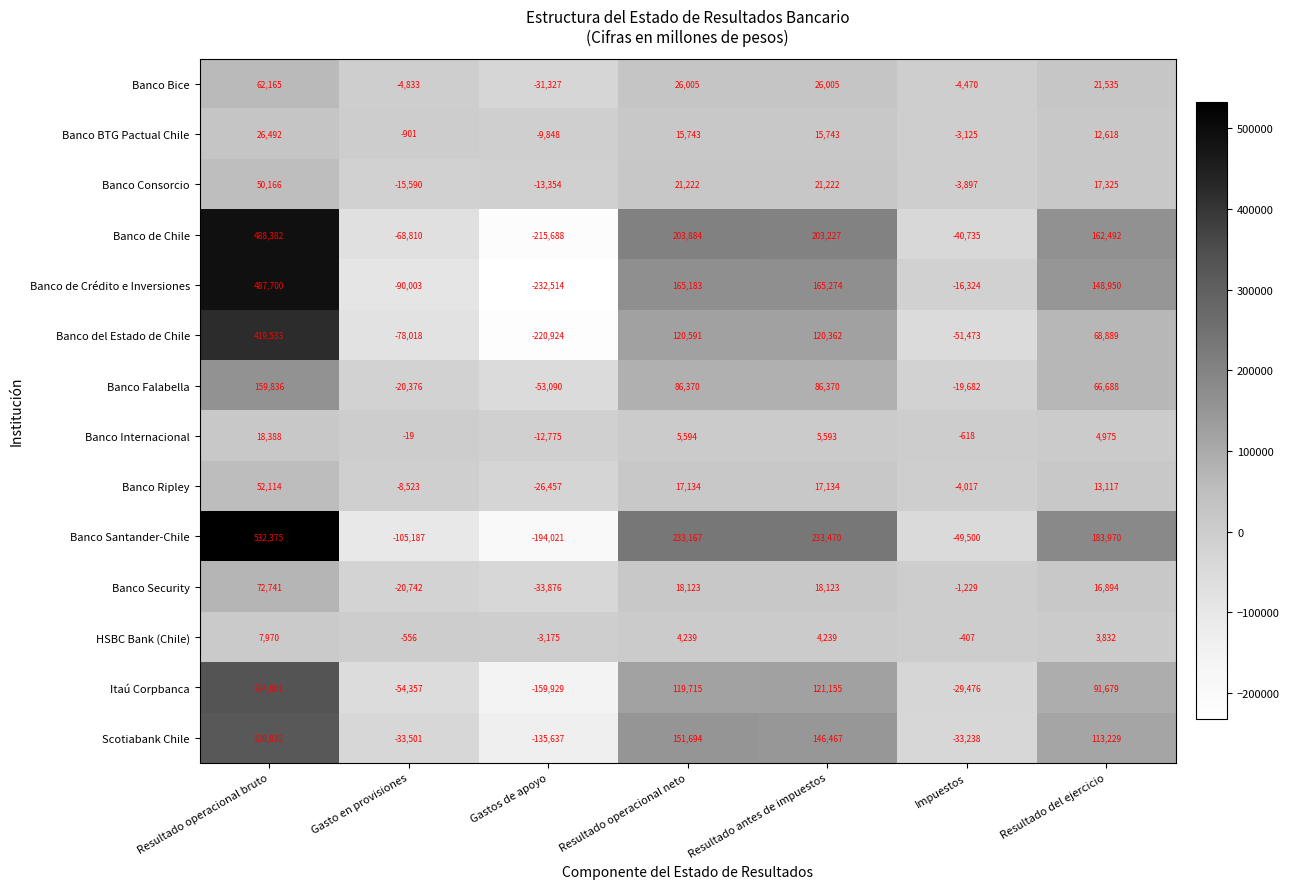

Where does the Banco Internacional series first go above 4975?

Resultado operacional bruto